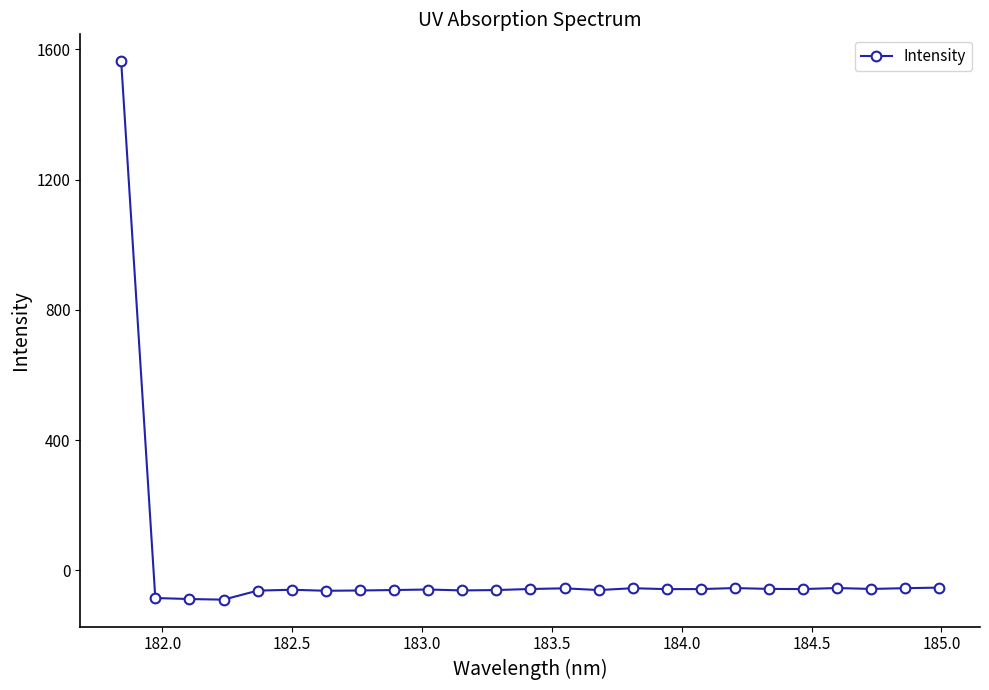

What is the maximum value shown in the chart?

1563.8